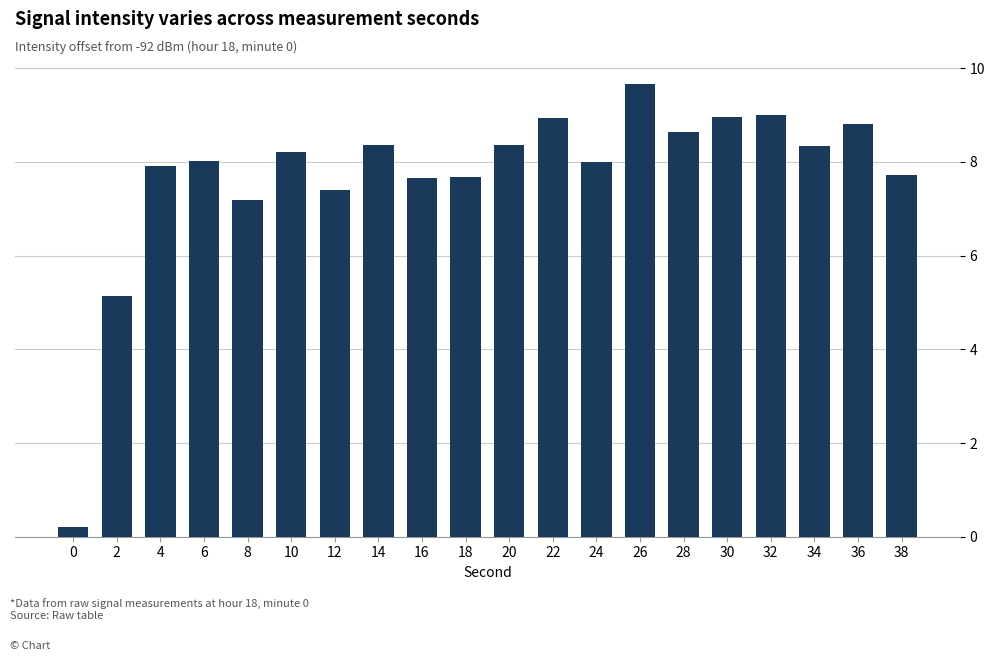

The chart shows a value of 7.2 at 8. True or false?

True